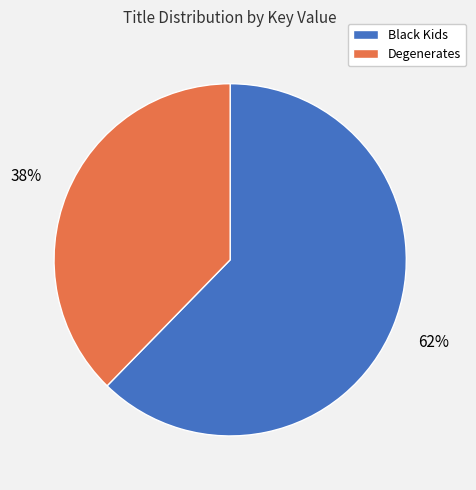

Which has a higher value, Black Kids or Degenerates?

Black Kids